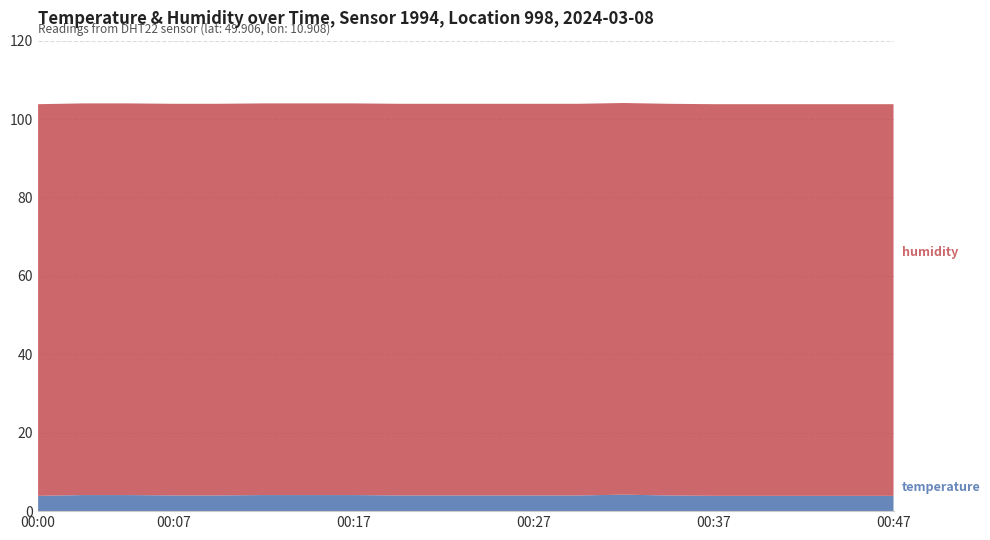

Reading left to right, what are all the values shown in this chart?

temperature: 3.9	4.1	4.1	4.0	4.0	4.1	4.1	4.1	4.0	4.0	4.0	4.0	4.0	4.2	4.0	3.9	3.9	3.9	3.9	3.9
humidity: 99.9	99.9	99.9	99.9	99.9	99.9	99.9	99.9	99.9	99.9	99.9	99.9	99.9	99.9	99.9	99.9	99.9	99.9	99.9	99.9